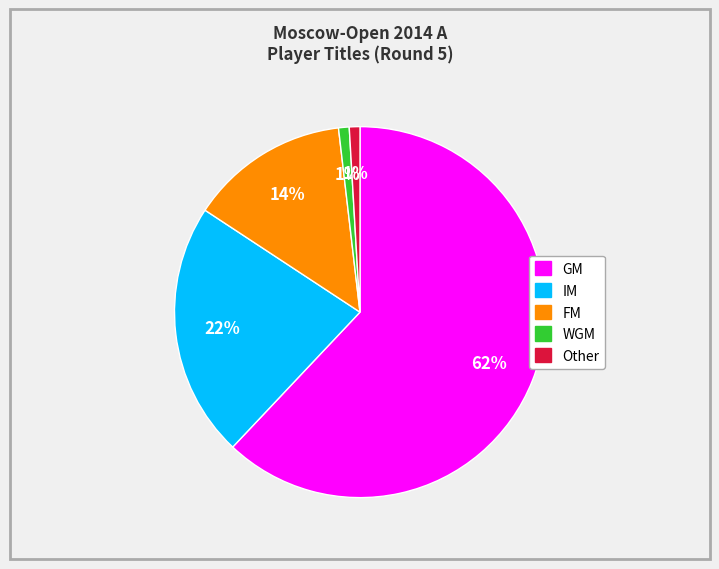

The GM slice represents 49% of the pie. True or false?

False